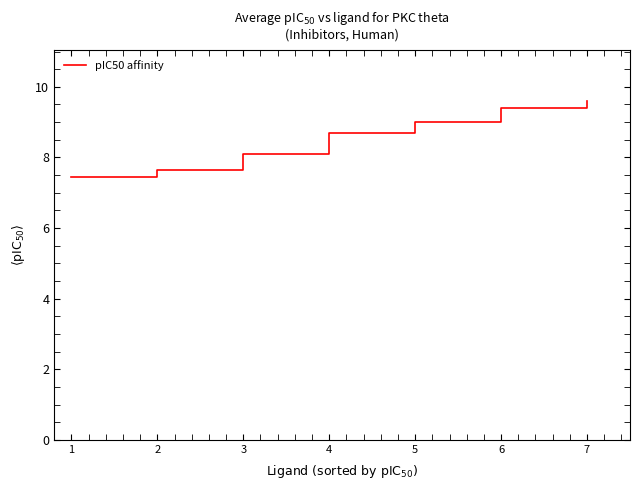

Count the number of data series in this chart.

1